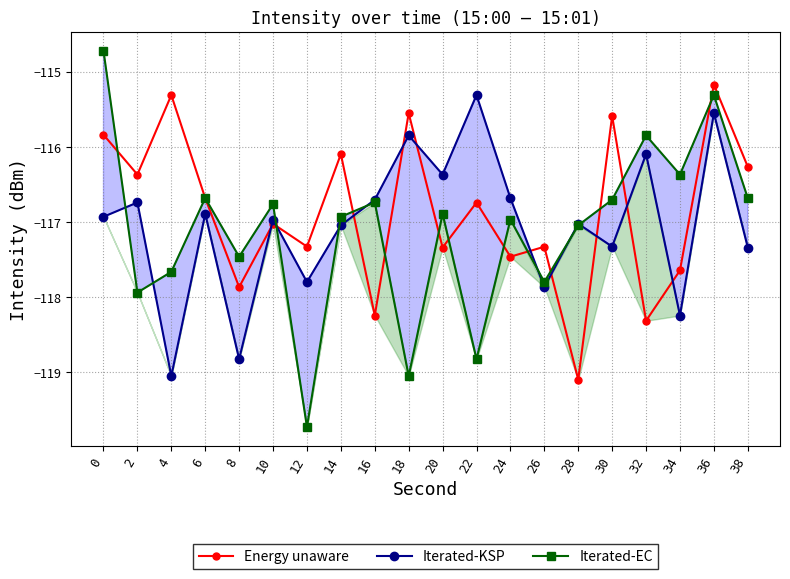

Where is Iterated-EC nearest to the value -117?

24